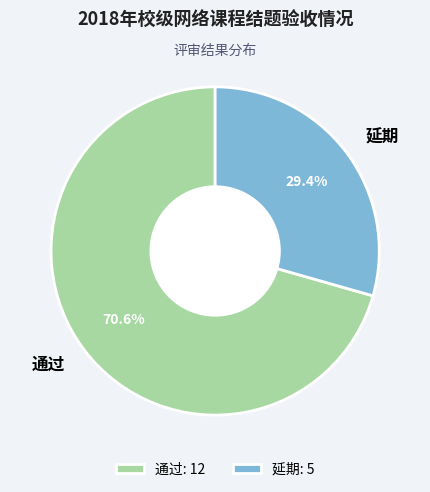

What percentage is the 通过 slice, to the nearest percent?

71%